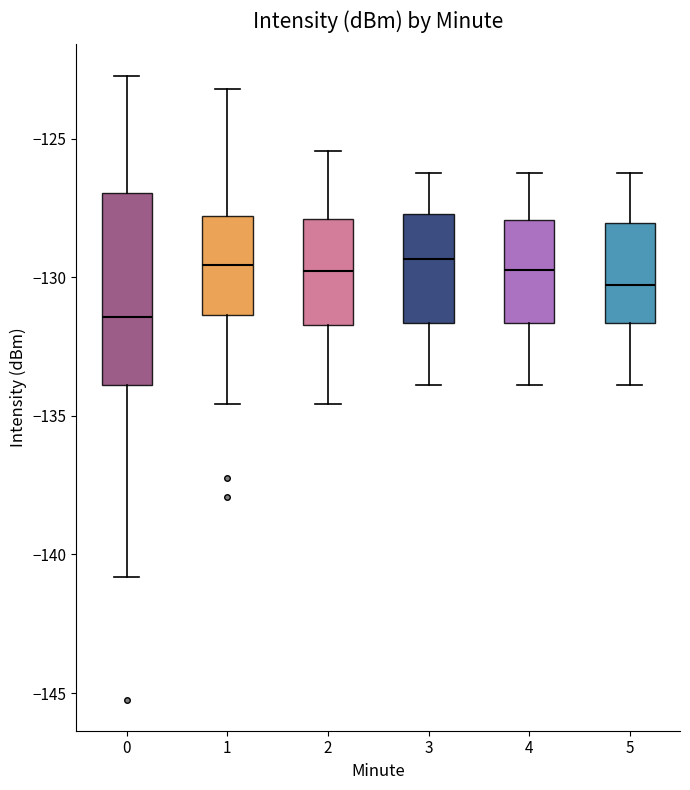

Reading left to right, transcribe this box plot: for each box, give where its median line is, the range the box spans, and where its two whiskers end, as read against the y-axis. The values are not printed on the chart, so give them approximately, as read against the axis.

0: median -131.5, box -134.0 to -127.0, whiskers -141.0 to -122.5
1: median -129.5, box -131.5 to -128.0, whiskers -134.5 to -123.0
2: median -130.0, box -131.5 to -128.0, whiskers -134.5 to -125.5
3: median -129.5, box -131.5 to -127.5, whiskers -134.0 to -126.0
4: median -129.5, box -131.5 to -128.0, whiskers -134.0 to -126.0
5: median -130.5, box -131.5 to -128.0, whiskers -134.0 to -126.0